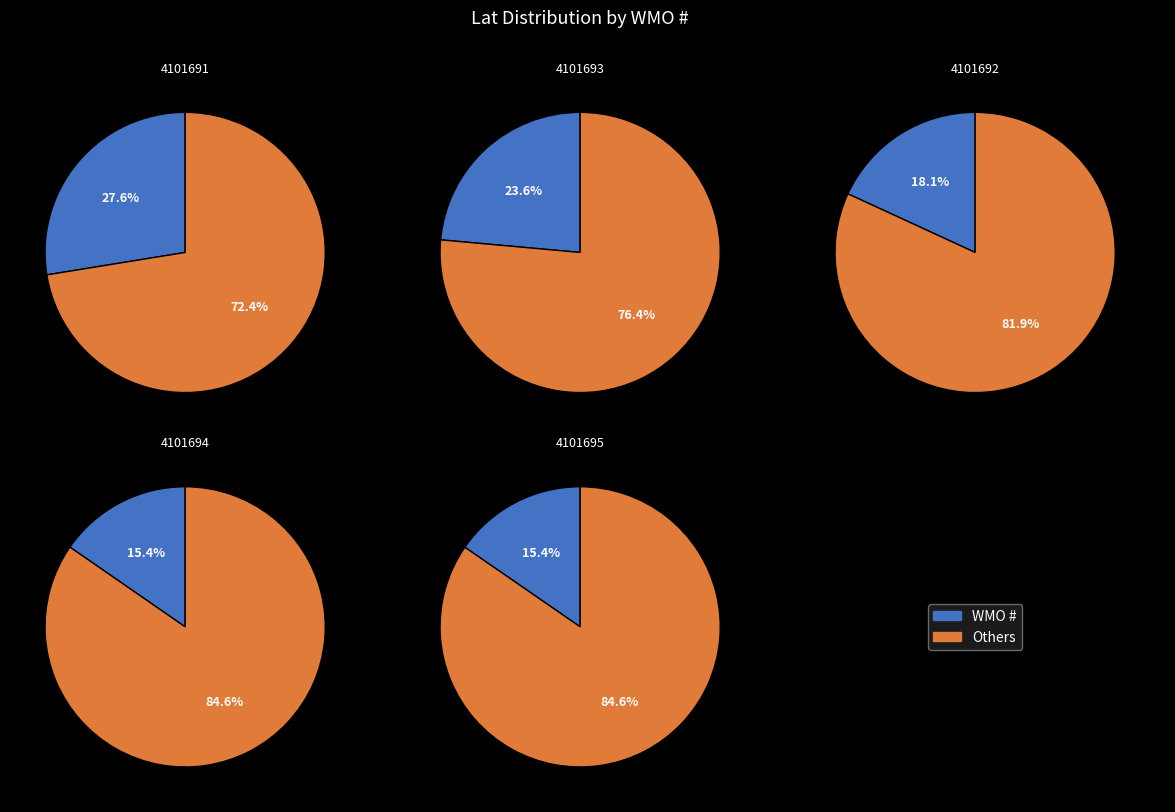

To the nearest percent, what portion does 4101695 represent?

15%